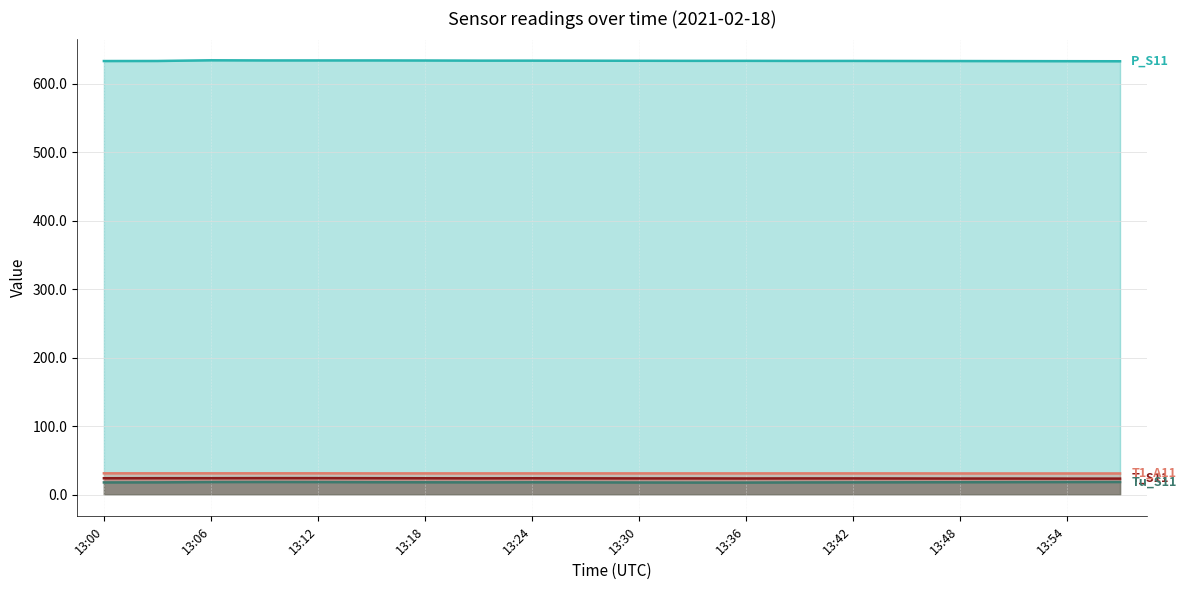

Count the T_S11 values in the range 23 to 24.

18